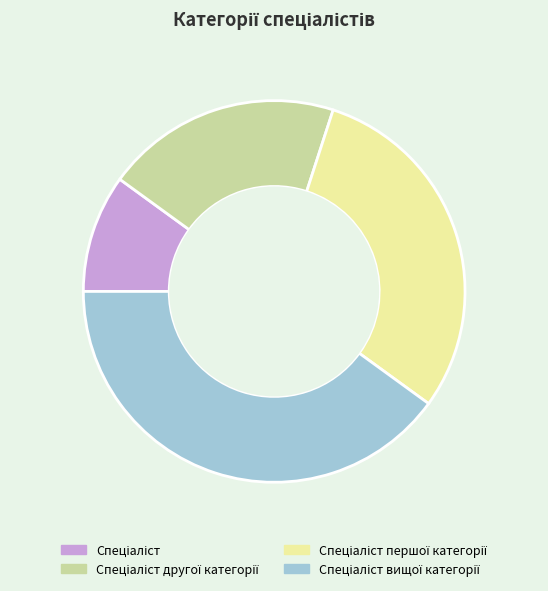

Does any single category account for the majority?

No